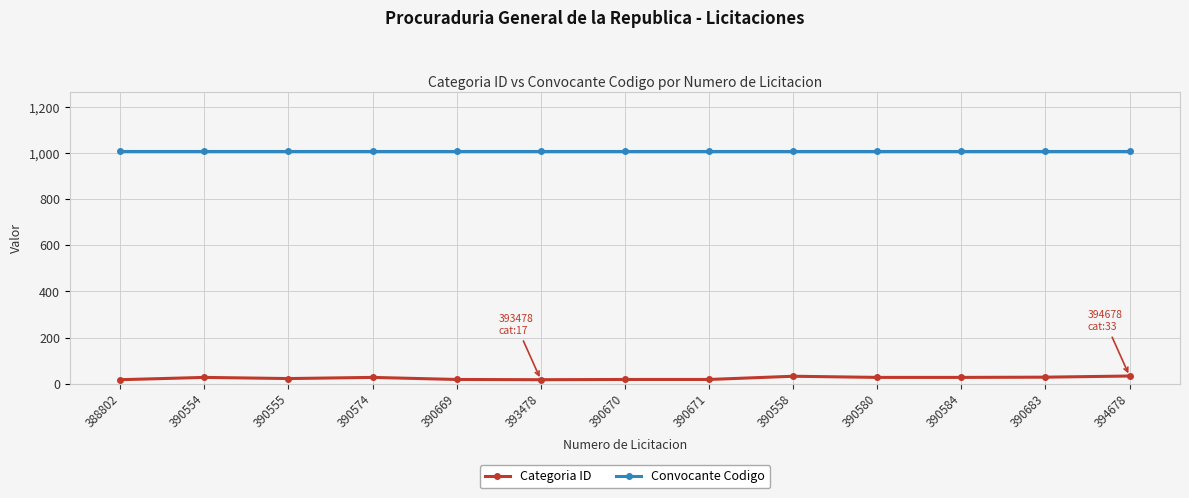

True or false: Convocante Codigo and Categoria ID cross at least once.

False